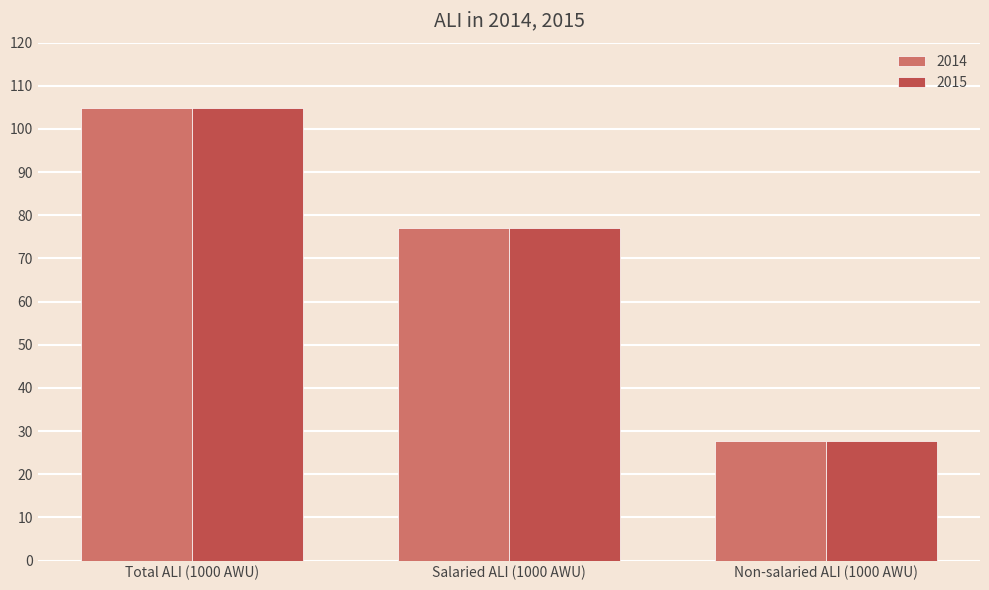

Rank the categories by 2014 value from lowest to highest.

Non-salaried ALI (1000 AWU), Salaried ALI (1000 AWU), Total ALI (1000 AWU)